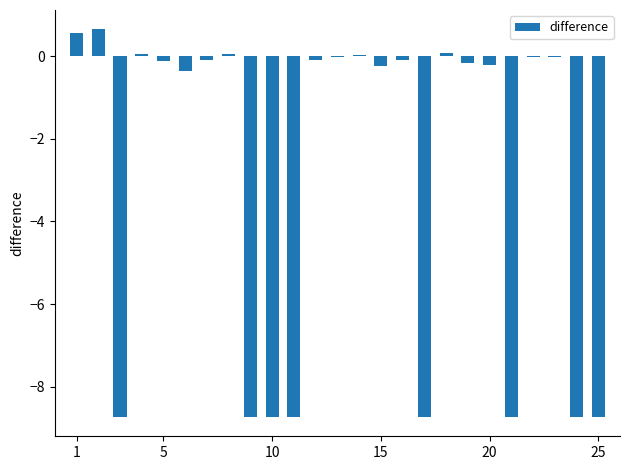

What is the maximum value shown in the chart?

0.6